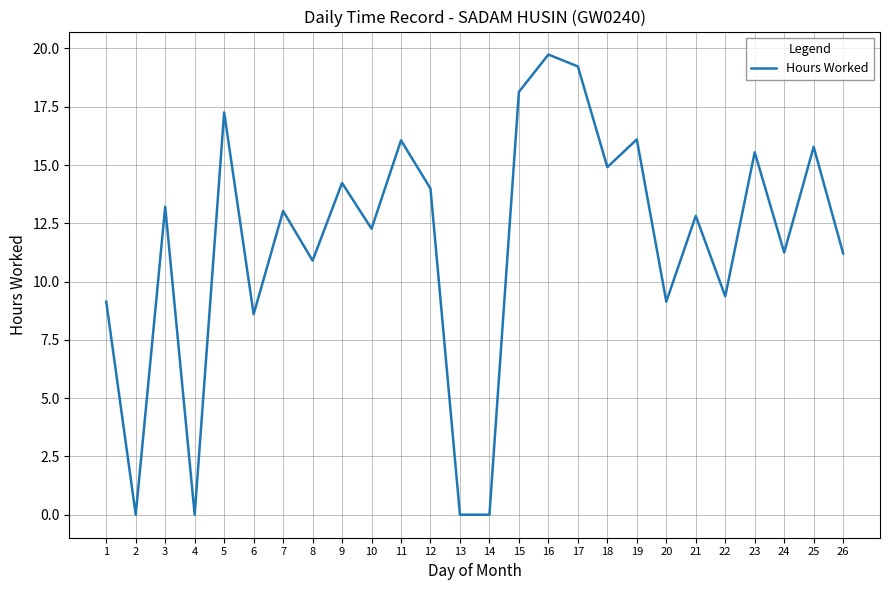

The chart shows a value of 18.1 at 15. True or false?

True